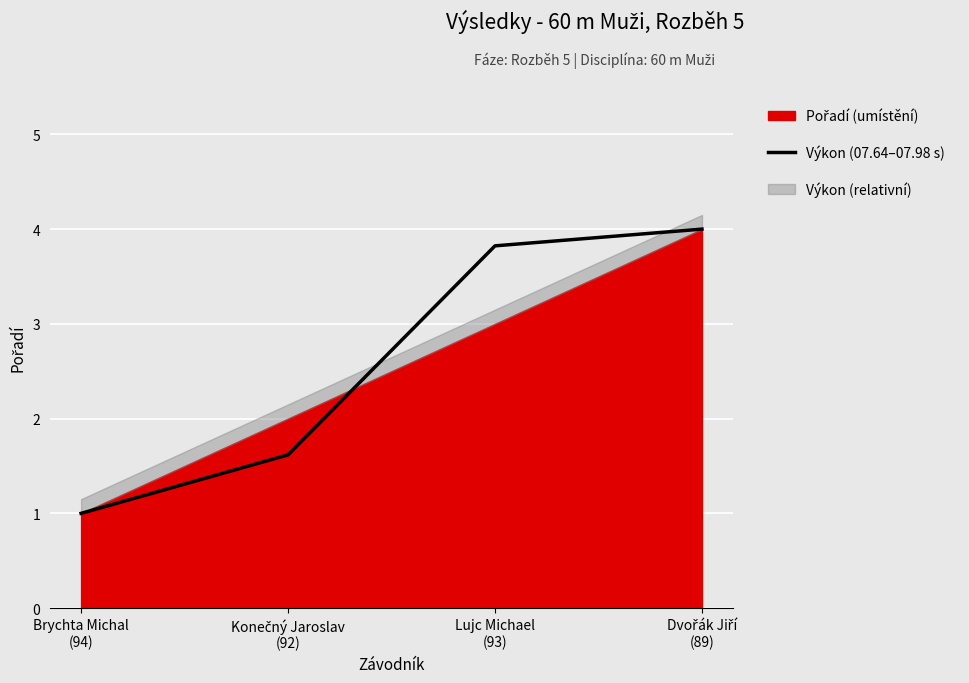

What is the label of the 3rd point from the right?

Konečný Jaroslav
(92)